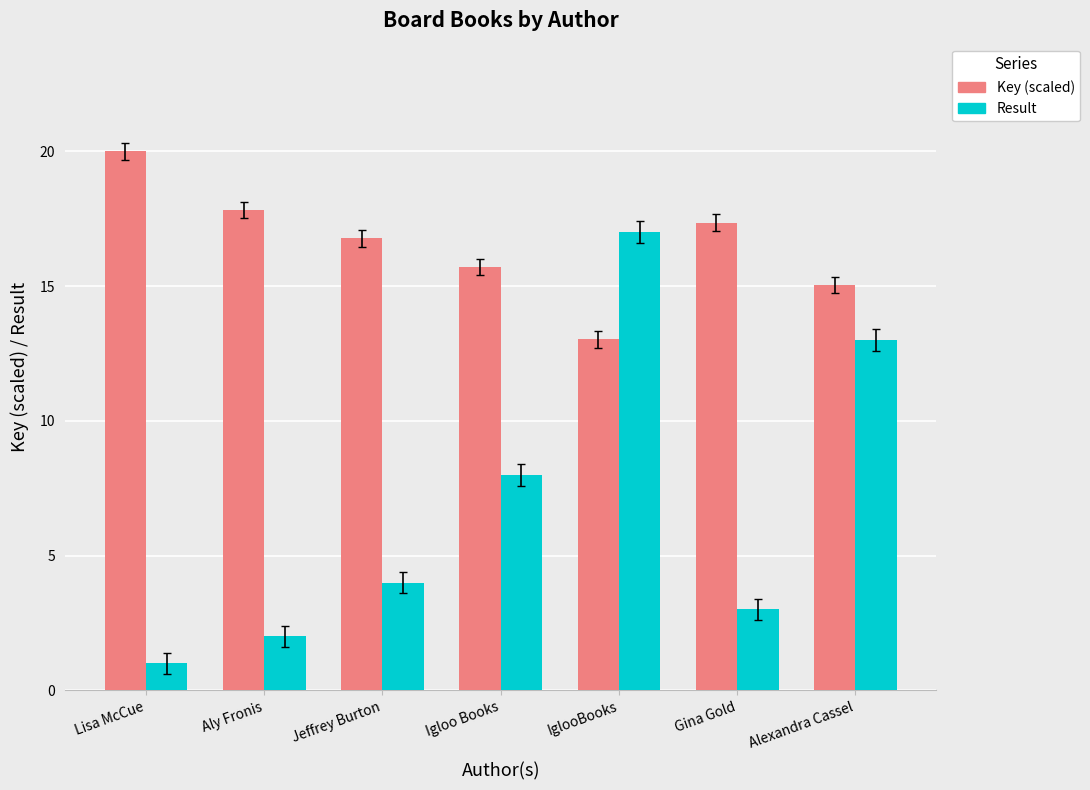

Are the bars horizontal?

No